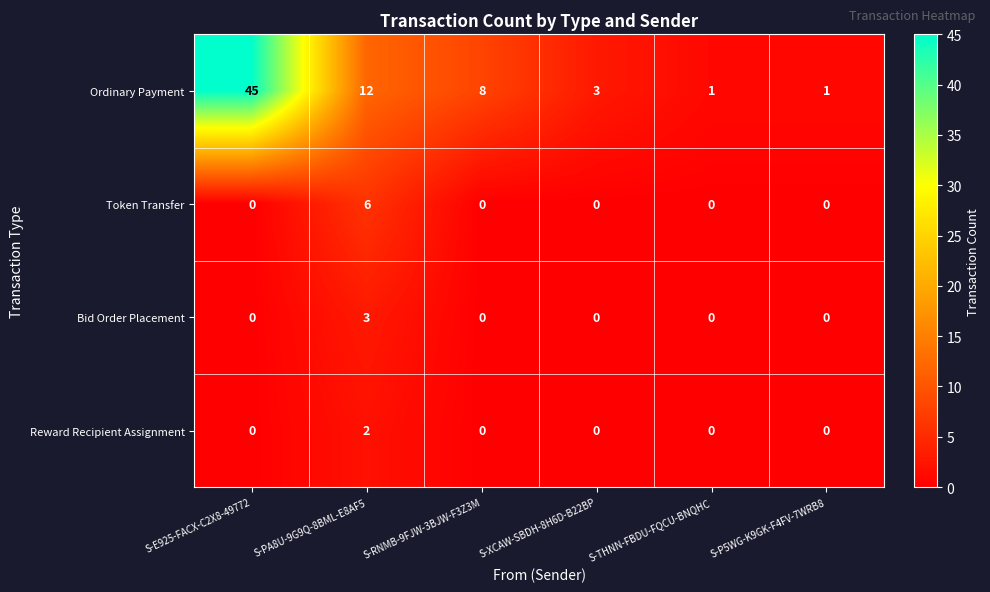

At which category does the chart reach its peak across all series?

S-E925-FACX-C2X8-49772